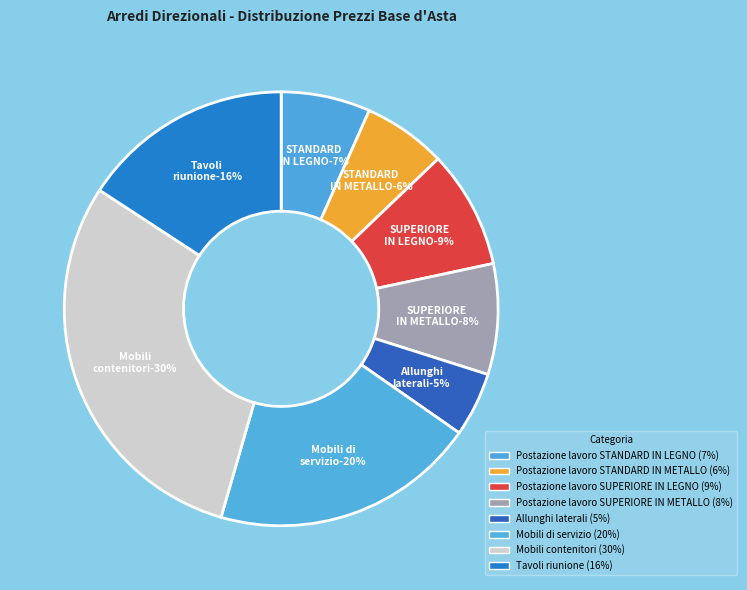

Is it true that Postazione lavoro STANDARD IN LEGNO is 7% of the pie?

True